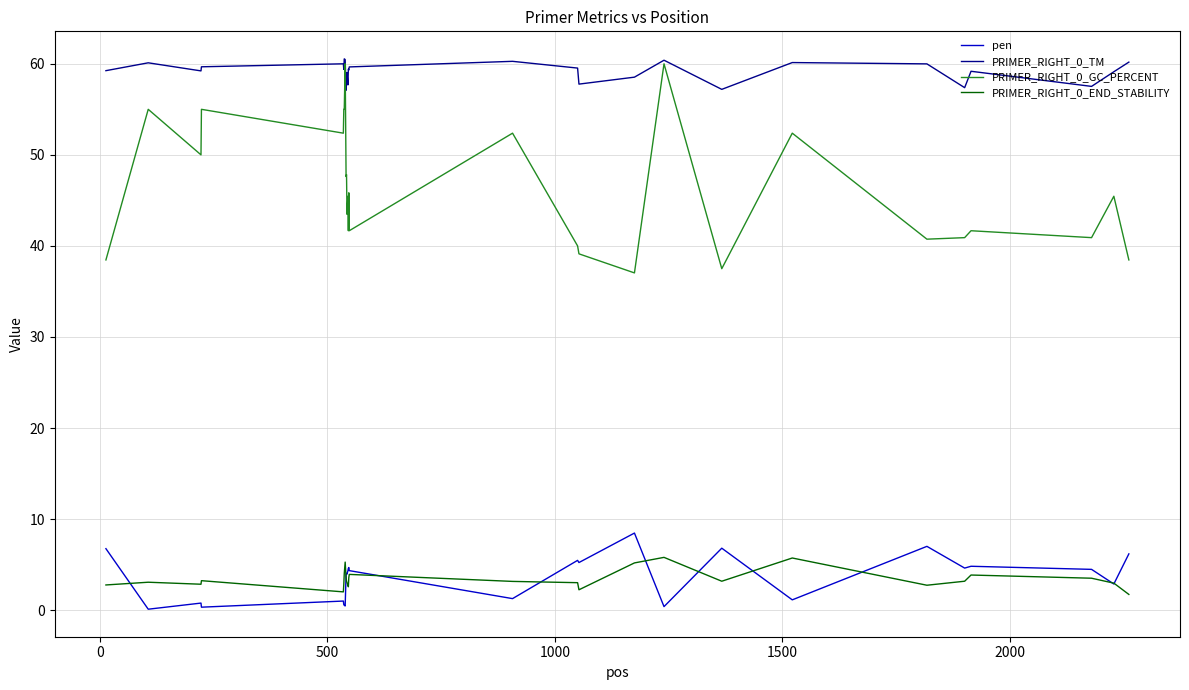

Which series has the largest range (max minus min)?

PRIMER_RIGHT_0_GC_PERCENT